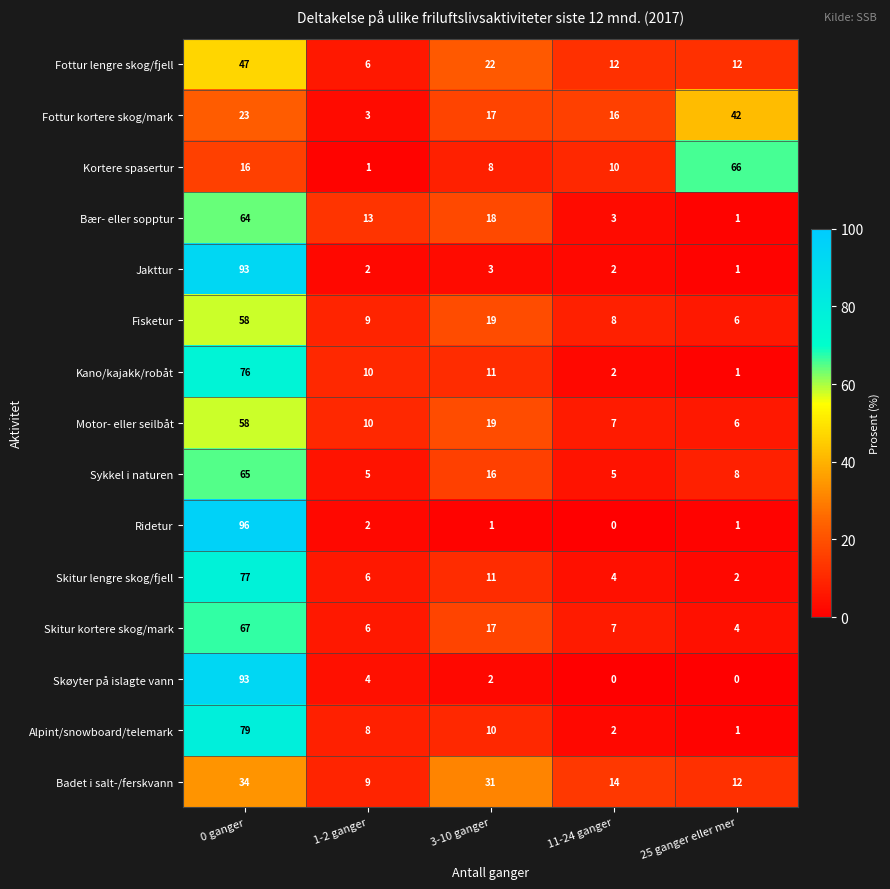

At which label does Badet i salt-/ferskvann reach its minimum?

1-2 ganger